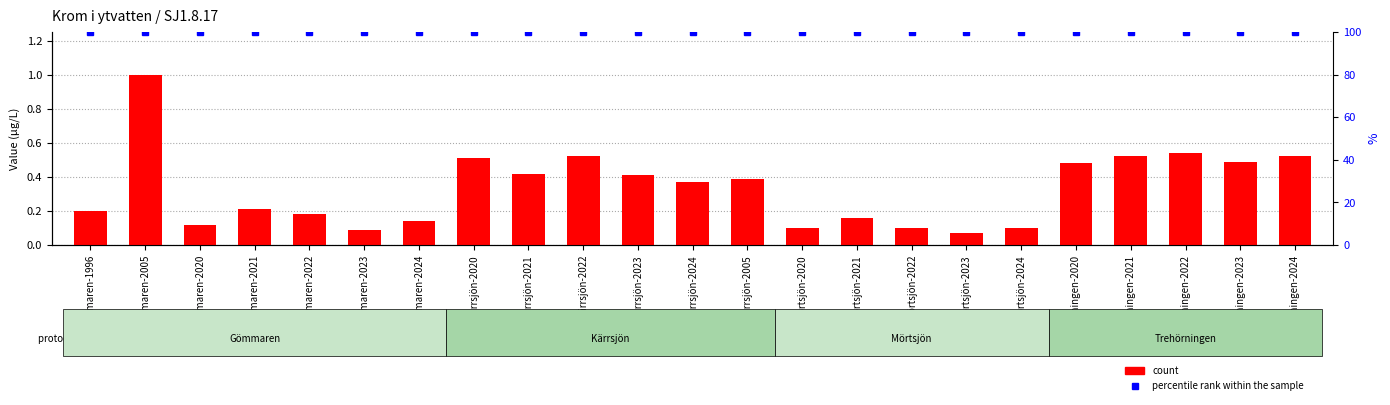

What is the average value of the percentile rank within the sample series?

100.0